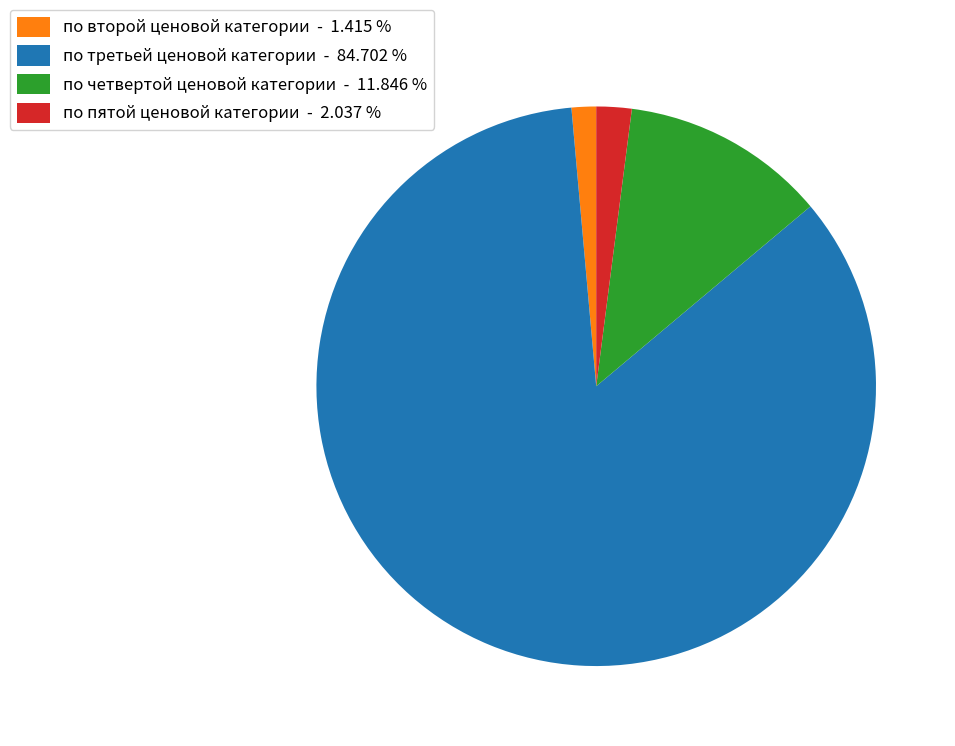

How many slices are in this pie chart?

4